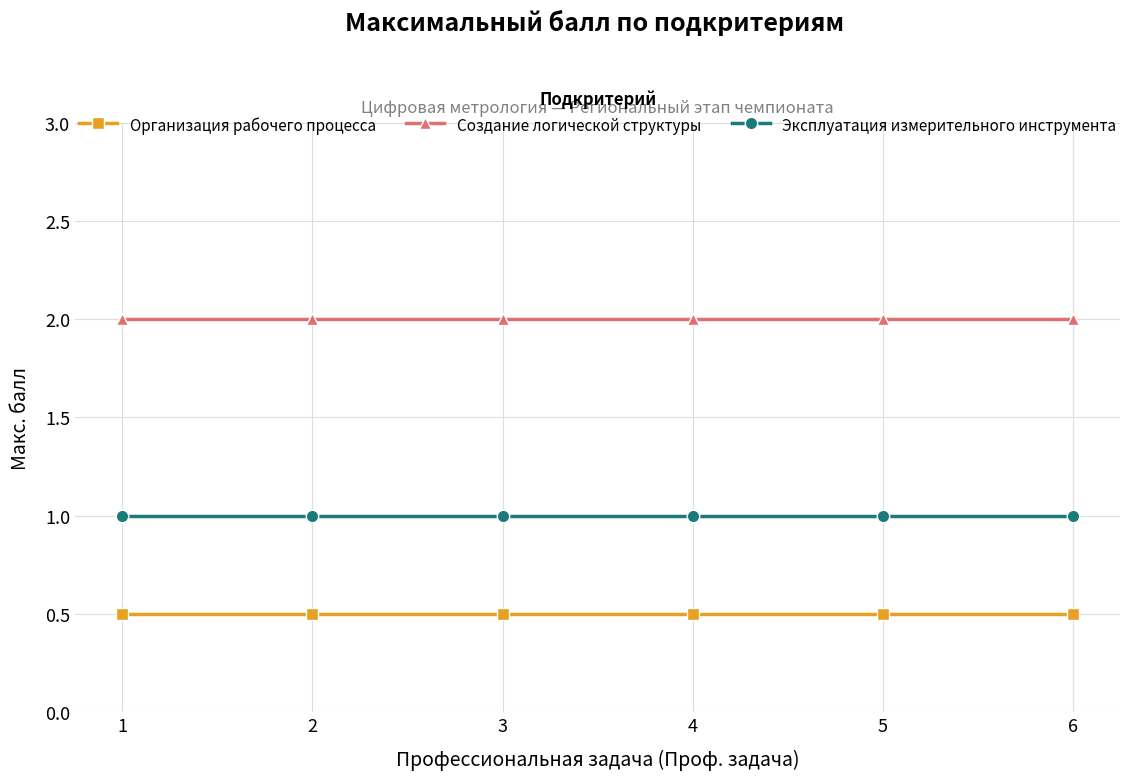

Is it true that Эксплуатация измерительного инструмента equals 0.6 at 4?

False